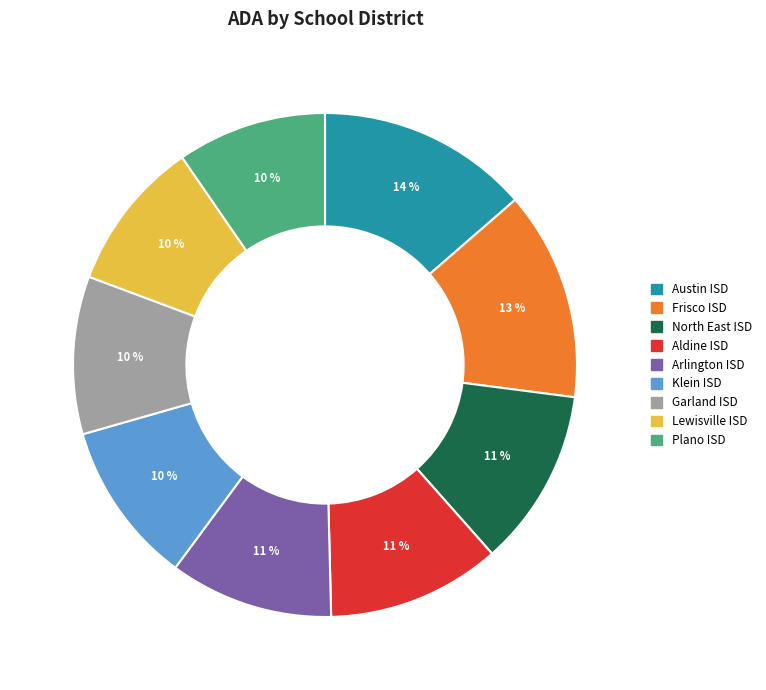

To the nearest percent, what portion does Arlington ISD represent?

11%